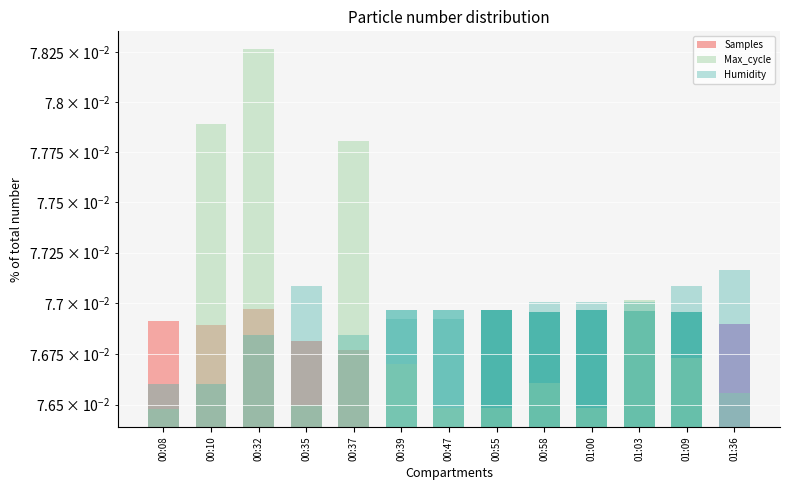

Reading left to right, what are all the values shown in this chart?

Samples: 00:08=0.1	00:10=0.1	00:32=0.1	00:35=0.1	00:37=0.1	00:39=0.1	00:47=0.1	00:55=0.1	00:58=0.1	01:00=0.1	01:03=0.1	01:09=0.1	01:36=0.1
Max_cycle: 00:08=0.1	00:10=0.1	00:32=0.1	00:35=0.1	00:37=0.1	00:39=0.1	00:47=0.1	00:55=0.1	00:58=0.1	01:00=0.1	01:03=0.1	01:09=0.1	01:36=0.1
Humidity: 00:08=0.1	00:10=0.1	00:32=0.1	00:35=0.1	00:37=0.1	00:39=0.1	00:47=0.1	00:55=0.1	00:58=0.1	01:00=0.1	01:03=0.1	01:09=0.1	01:36=0.1